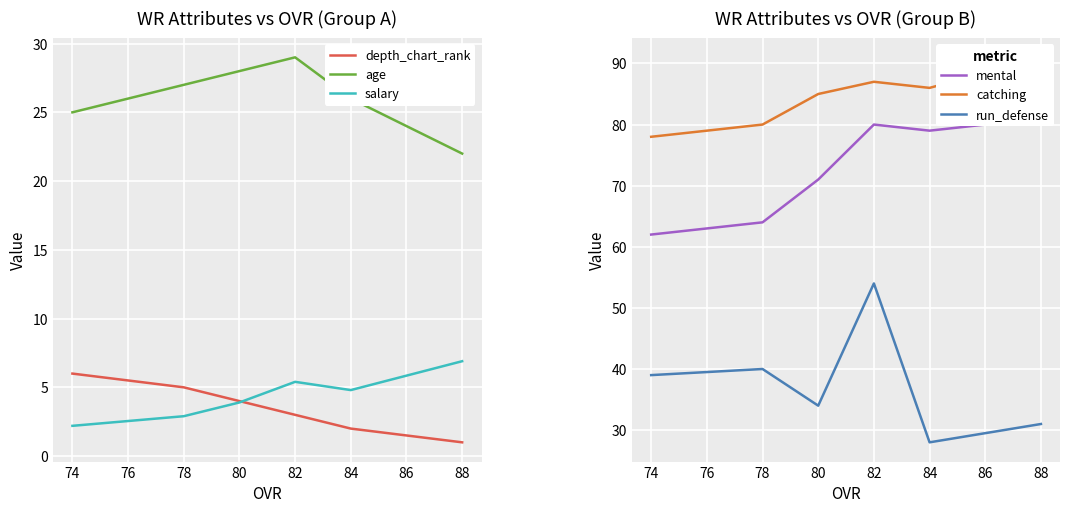

True or false: catching and salary cross at least once.

False